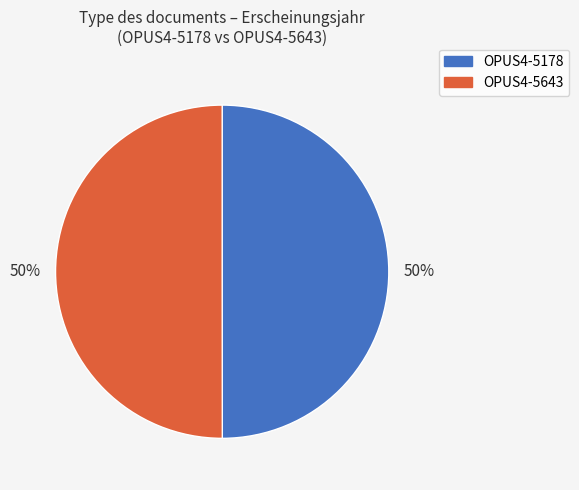

Is it true that OPUS4-5178 is 65% of the pie?

False